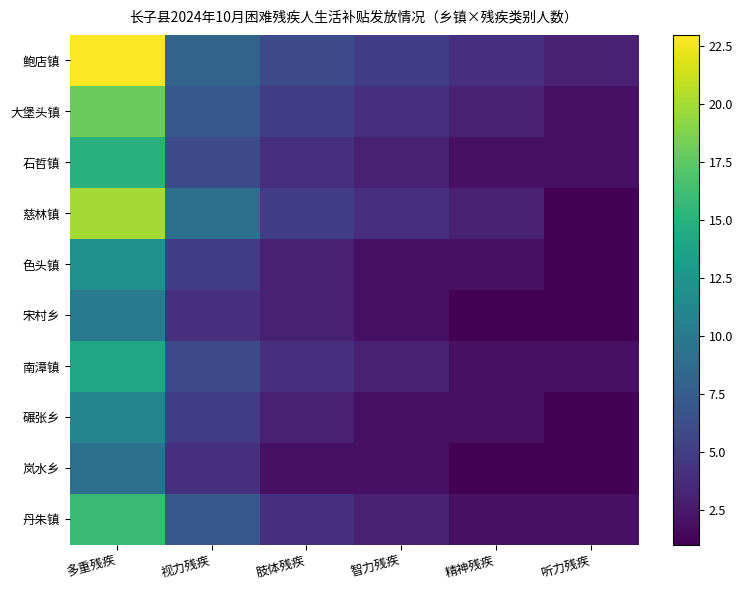

What is the total value across all series at 多重残疾?

148